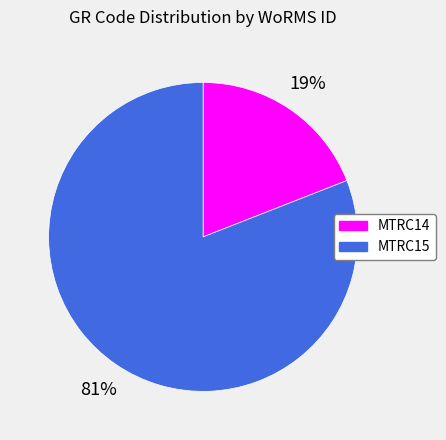

What is the ratio of the value at MTRC14 to the value at MTRC15?

0.2